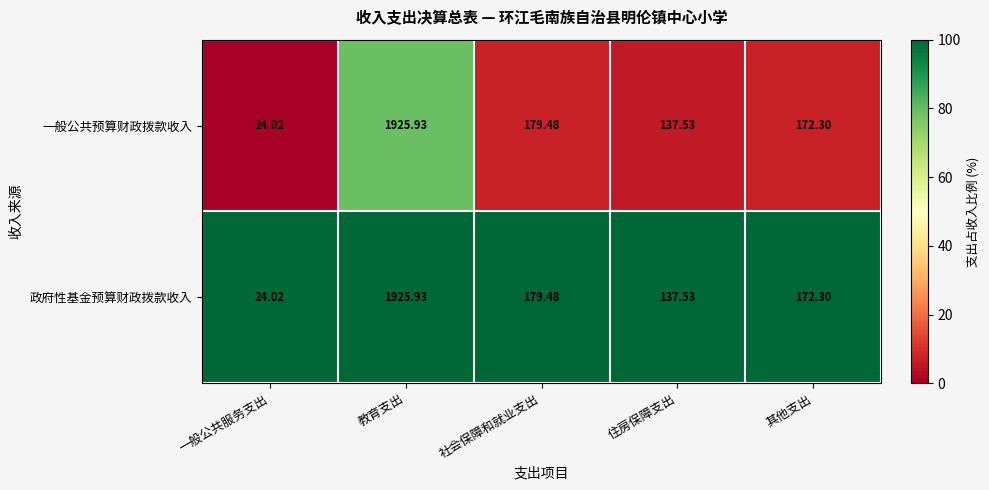

Rank the categories by 一般公共预算财政拨款收入 value from lowest to highest.

一般公共服务支出, 住房保障支出, 其他支出, 社会保障和就业支出, 教育支出